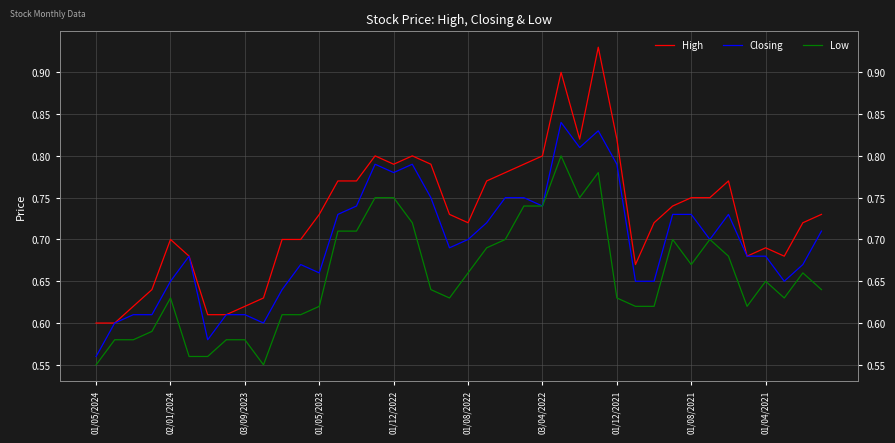

Which series has the largest range (max minus min)?

High